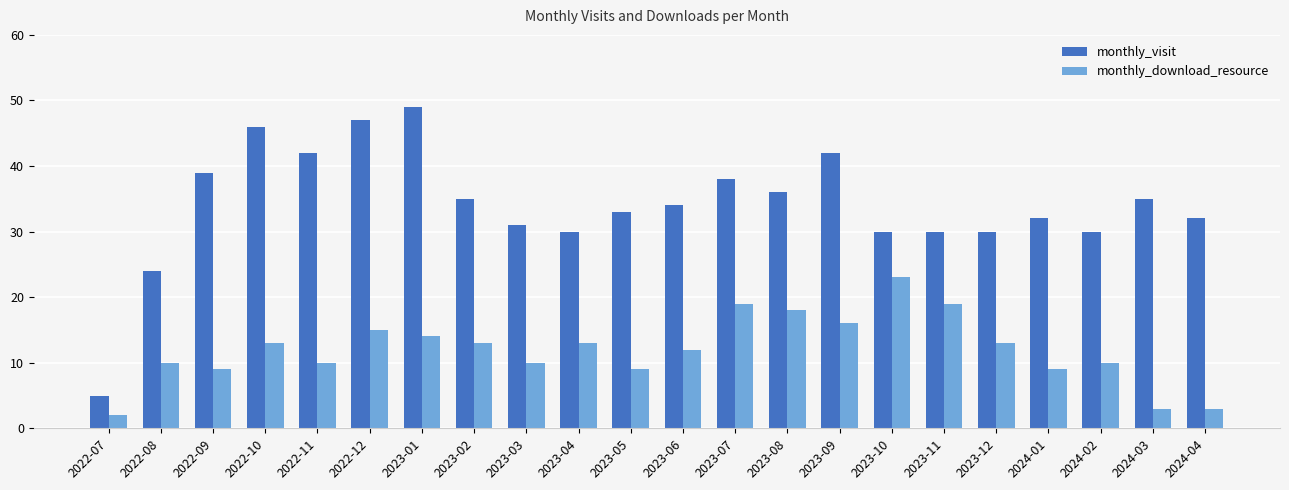

Read the monthly_download_resource value at 2022-12, to the nearest 10.

20